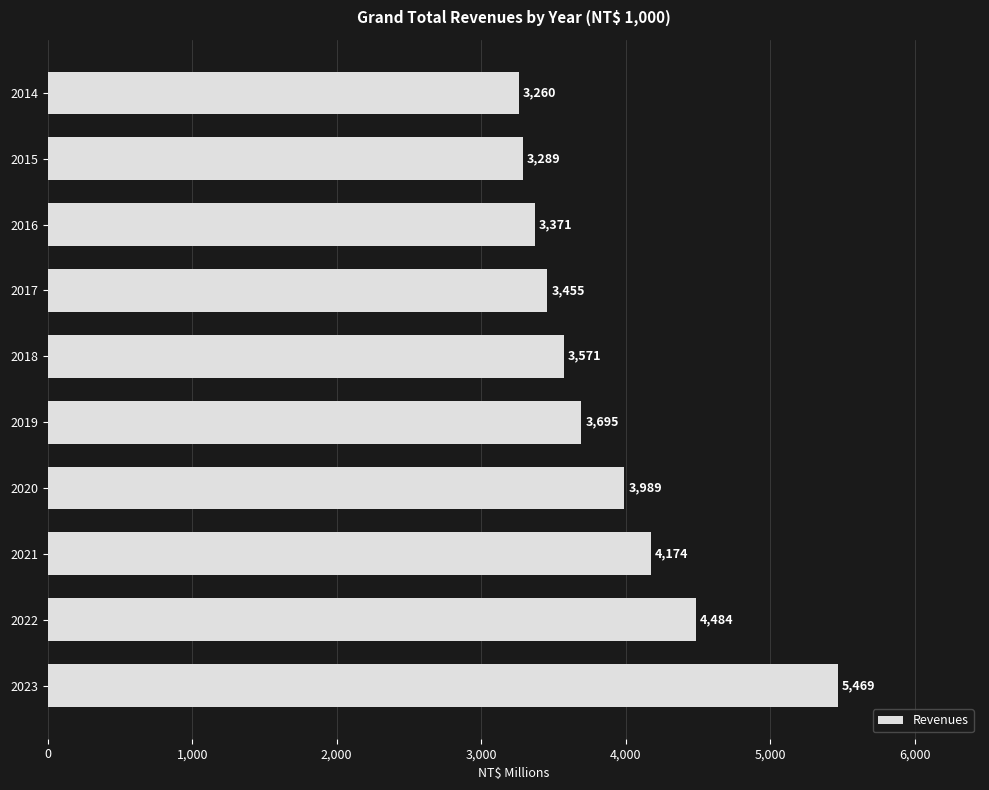

What is the greatest value displayed?

5468.9